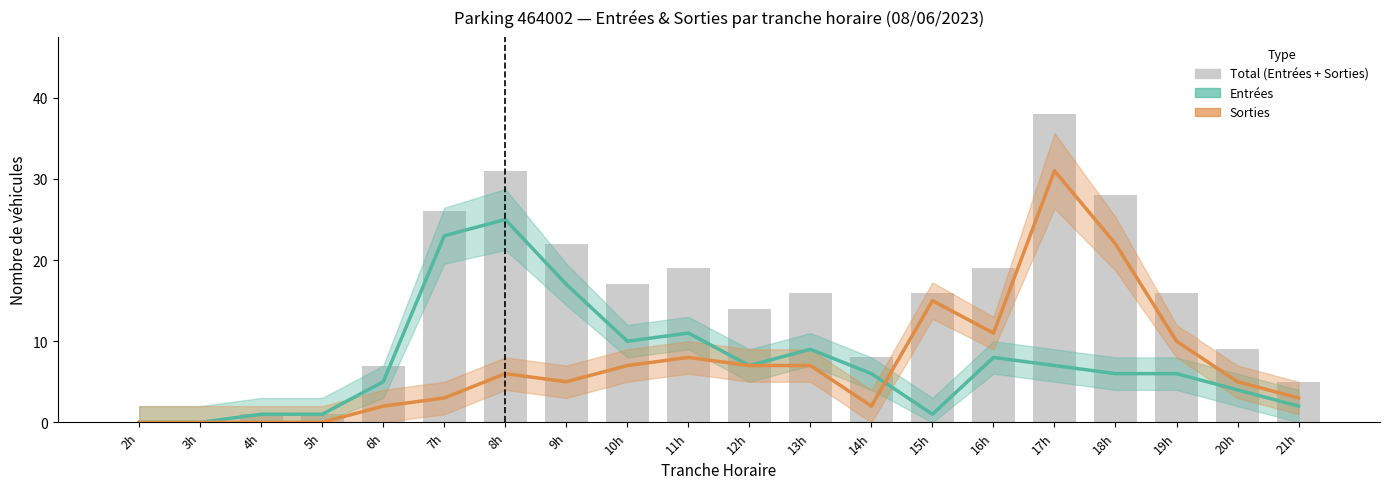

Rank the categories by Entrées value from highest to lowest.

8h, 7h, 9h, 11h, 10h, 13h, 16h, 12h, 17h, 14h, 18h, 19h, 6h, 20h, 21h, 4h, 5h, 15h, 2h, 3h